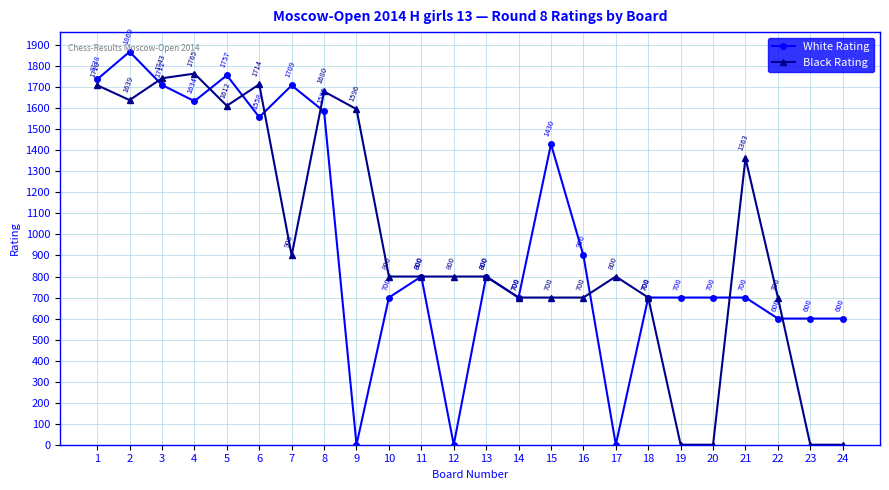

The value of White Rating at 4 is 670. True or false?

False